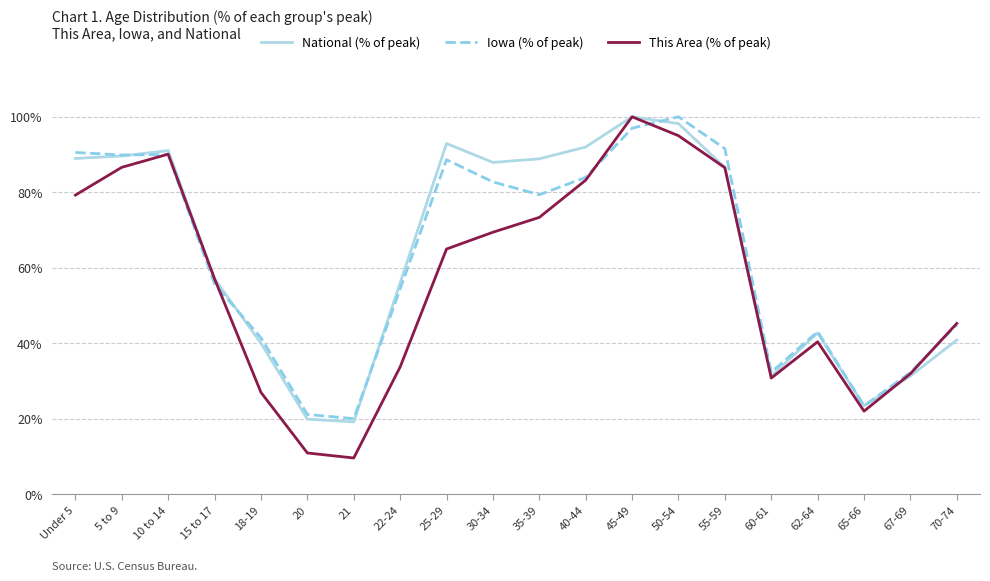

What are all the series names shown in the legend?

National (% of peak), Iowa (% of peak), This Area (% of peak)